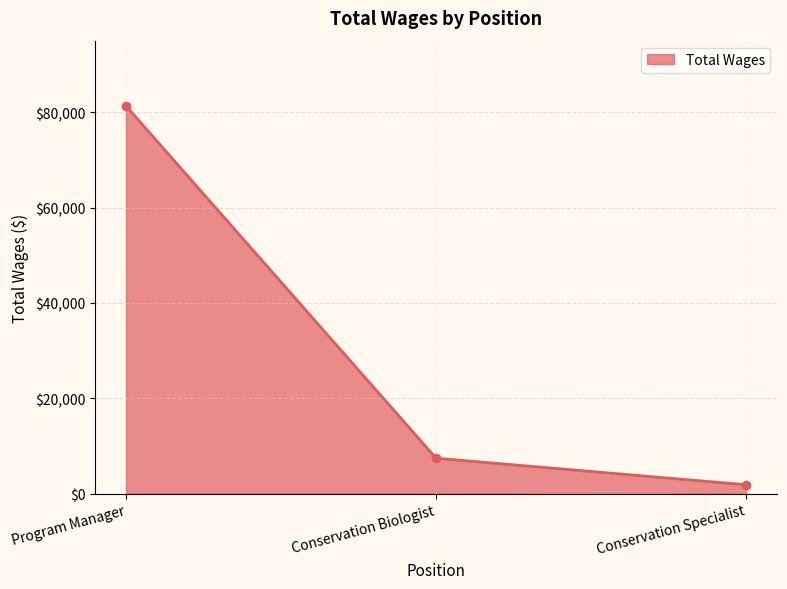

Rank the categories by value from lowest to highest.

Conservation Specialist, Conservation Biologist, Program Manager